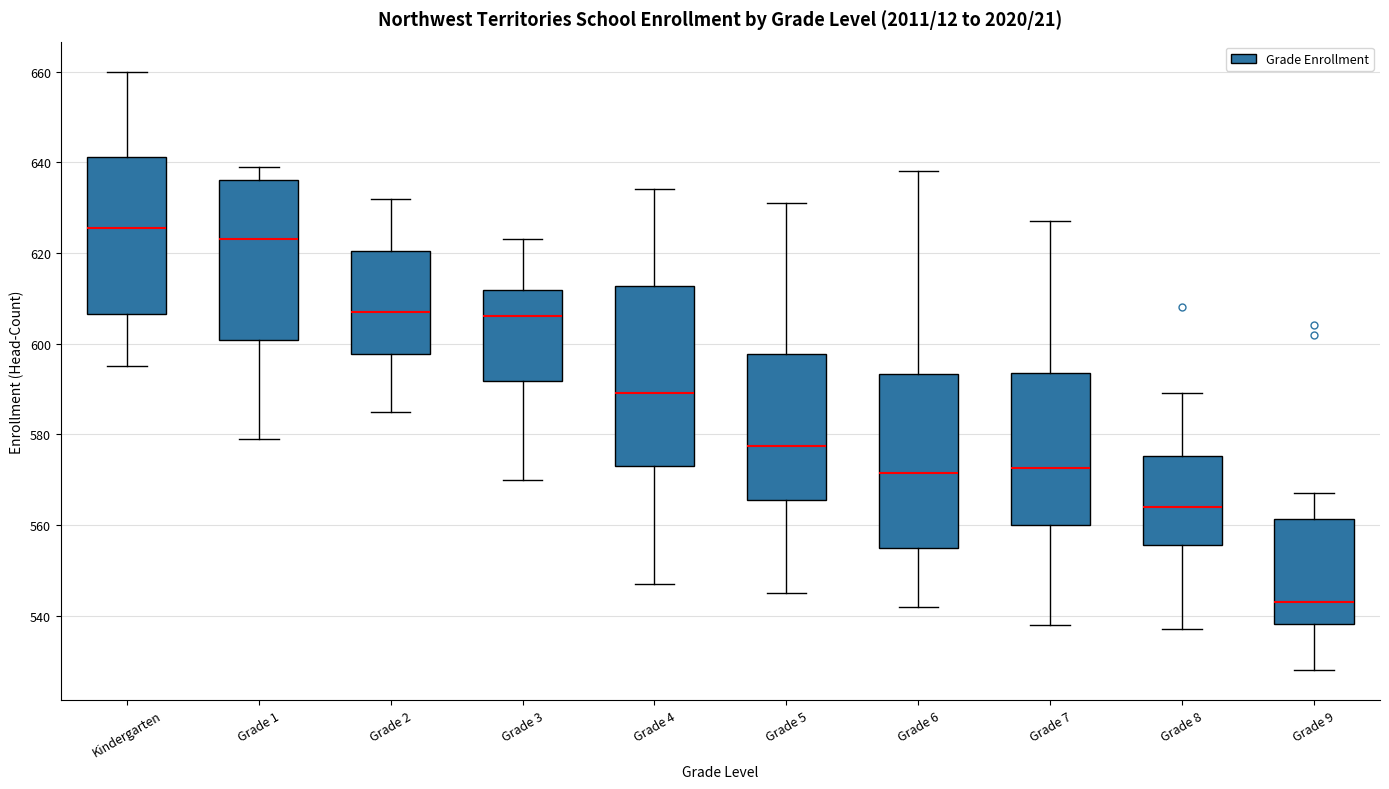

Which box has the lowest median line?

Grade 9